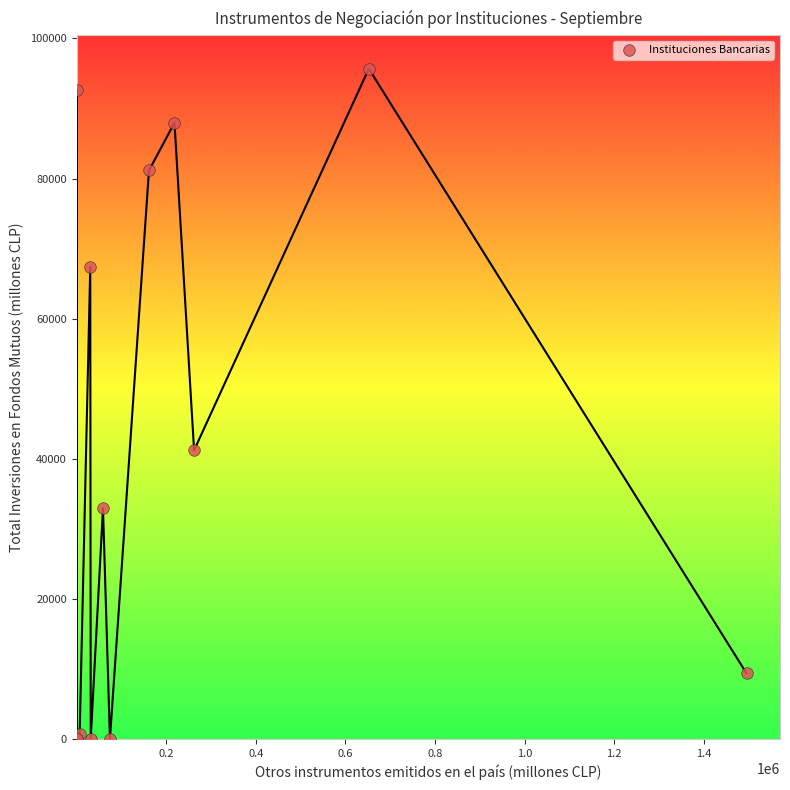

What Y value in the scatter plot is closest to 47838?

41205